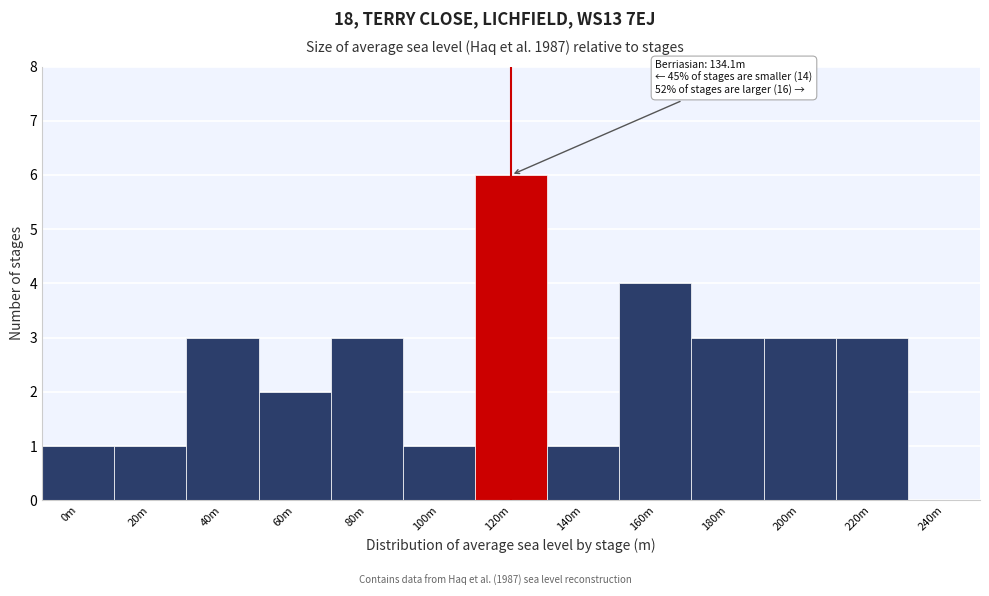

Reading left to right, list all the values displayed in this chart.

0m=1	20m=1	40m=3	60m=2	80m=3	100m=1	120m=6	140m=1	160m=4	180m=3	200m=3	220m=3	240m=0